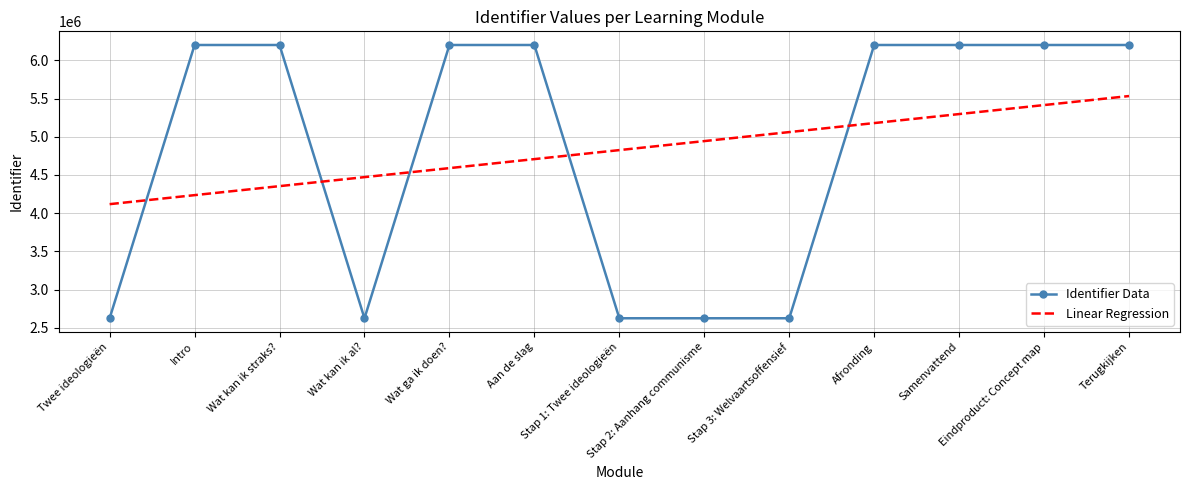

How many series are shown in this chart?

2